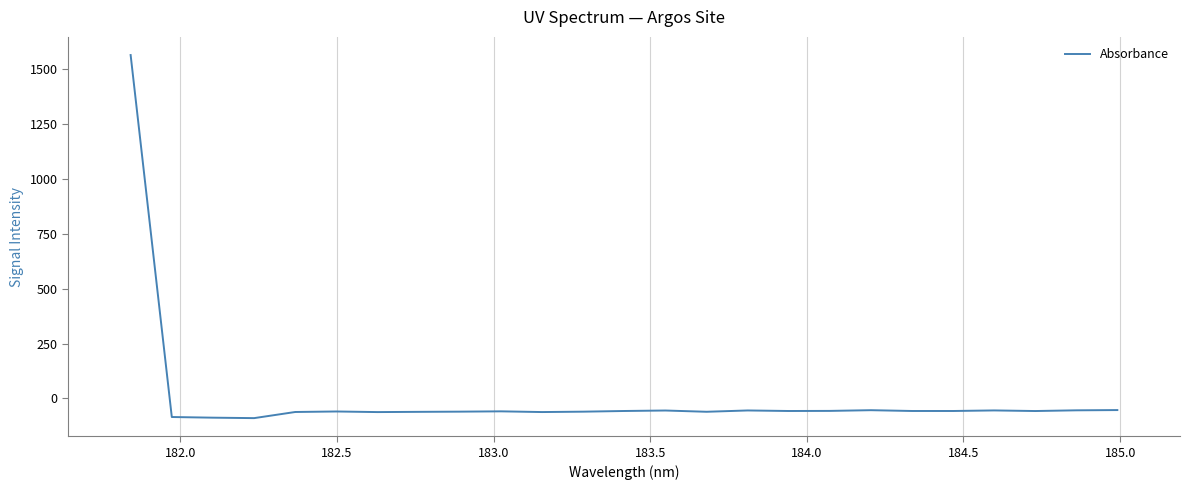

What is the greatest value displayed?

1565.8